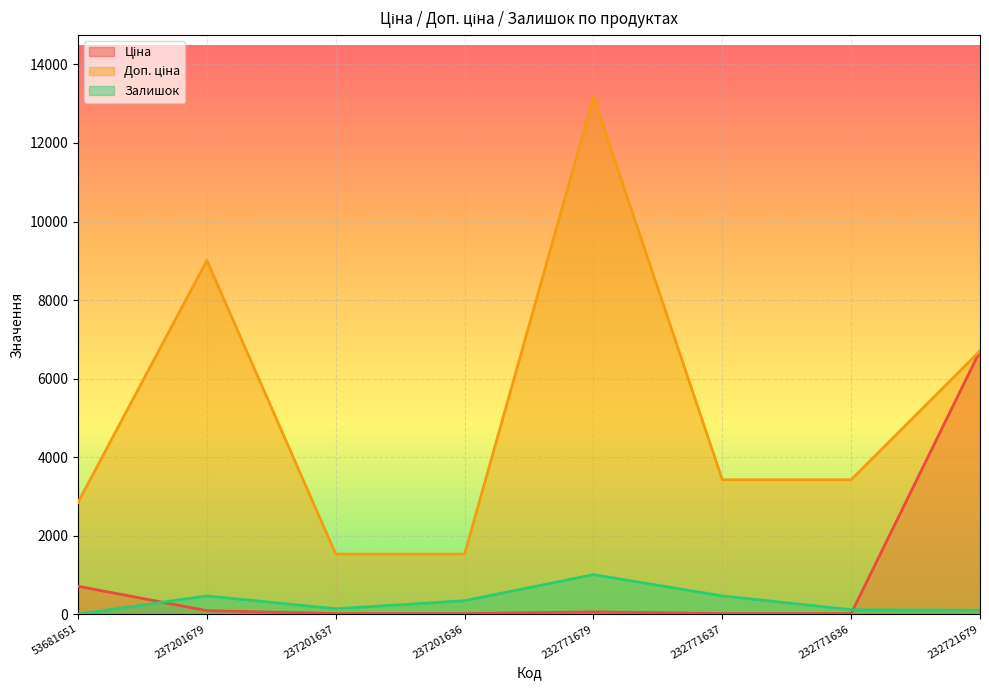

What is the difference between the second highest and second lowest values in the Залишок series?

364.0